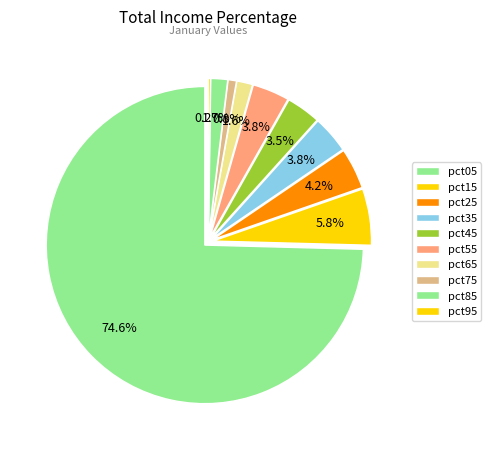

What is the majority slice?

pct05